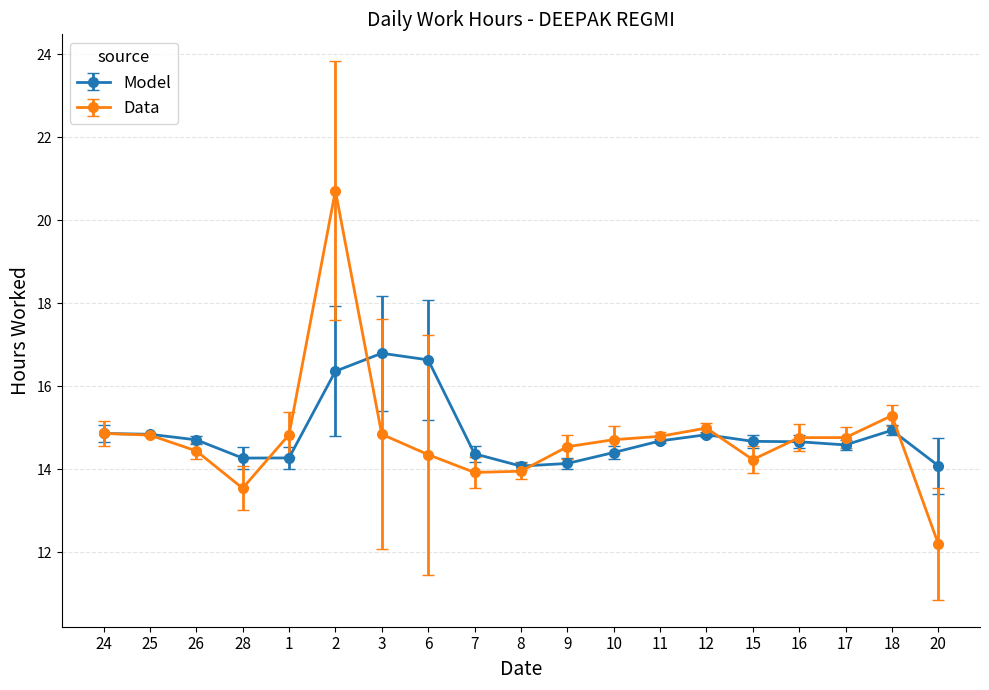

True or false: Model has more than 2 points higher than both neighbors.

True